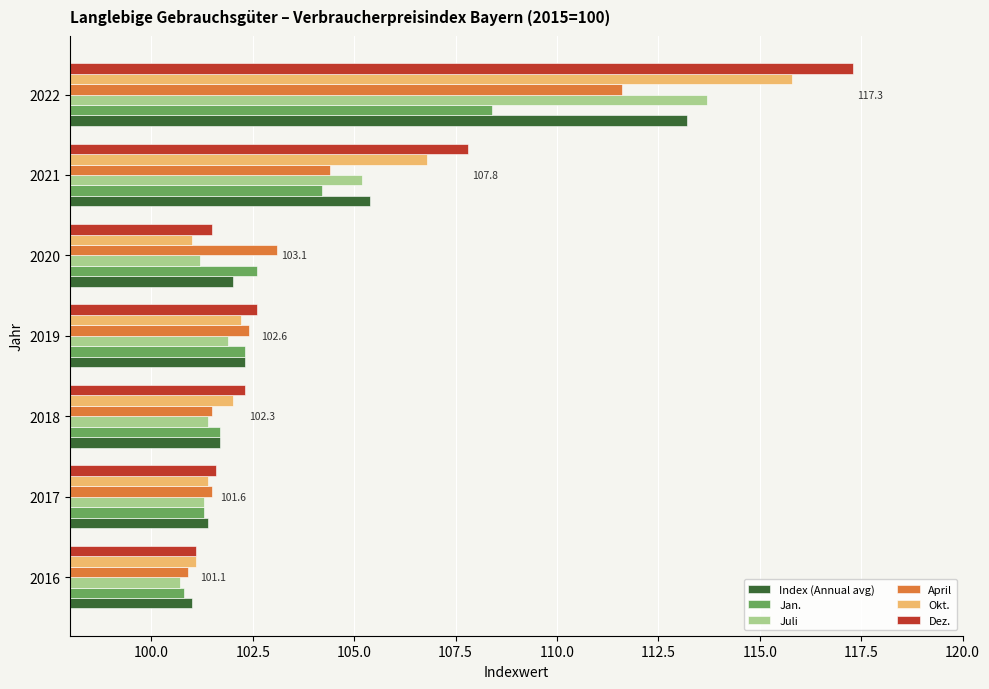

List the labels in order of Index (Annual avg) value, largest first.

2022, 2021, 2019, 2020, 2018, 2017, 2016